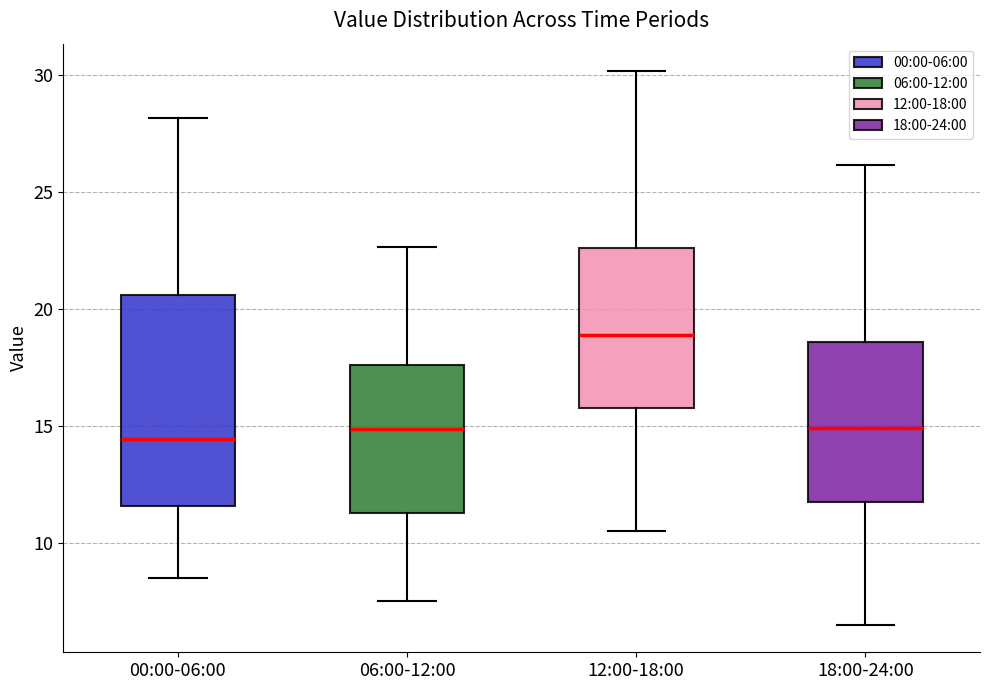

Which box is the tallest, from its lower edge to its upper edge?

00:00-06:00